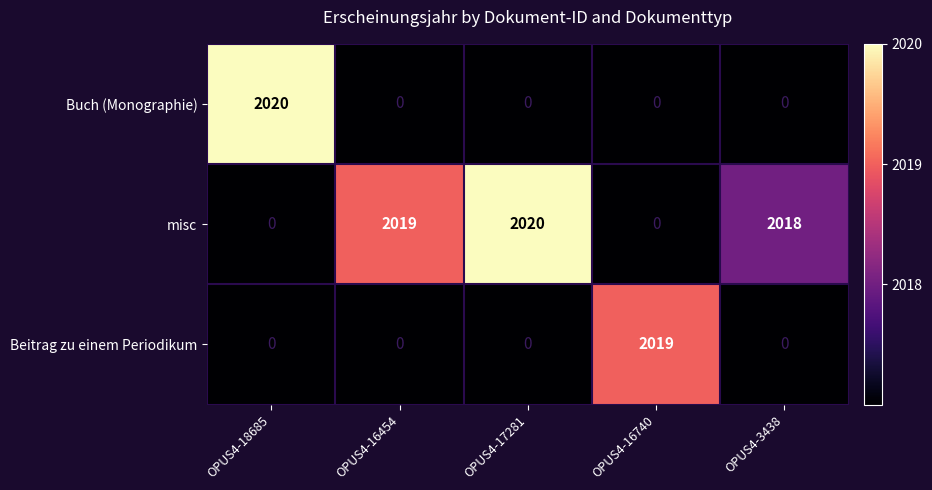

Count the number of data series in this chart.

3